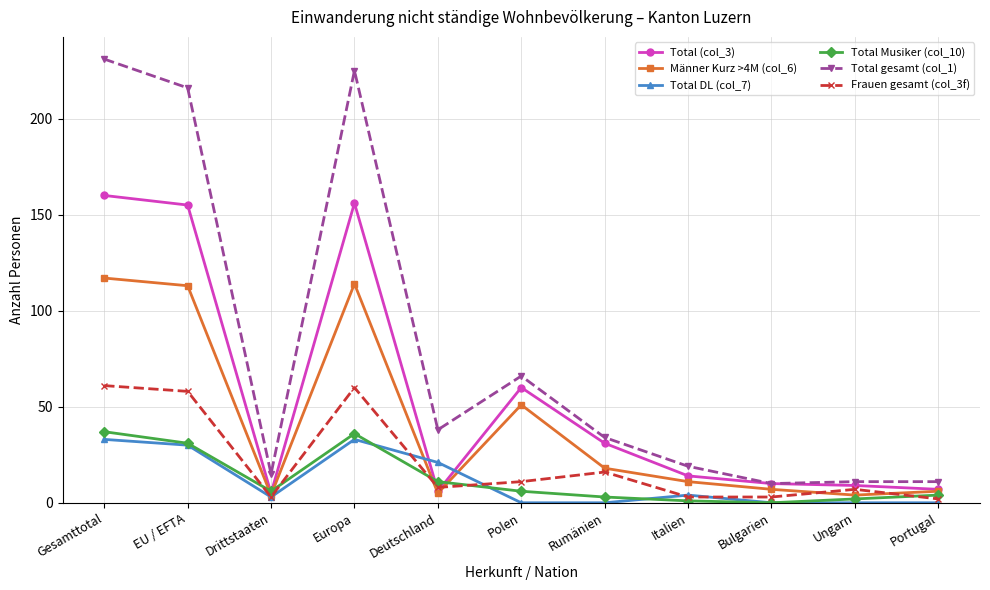

How many lines are shown in the chart?

6